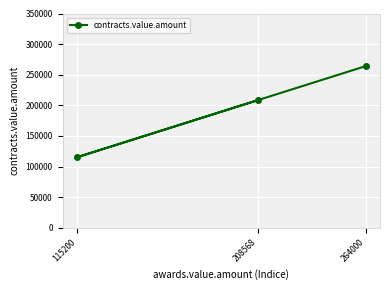

What is the greatest value displayed?

264000